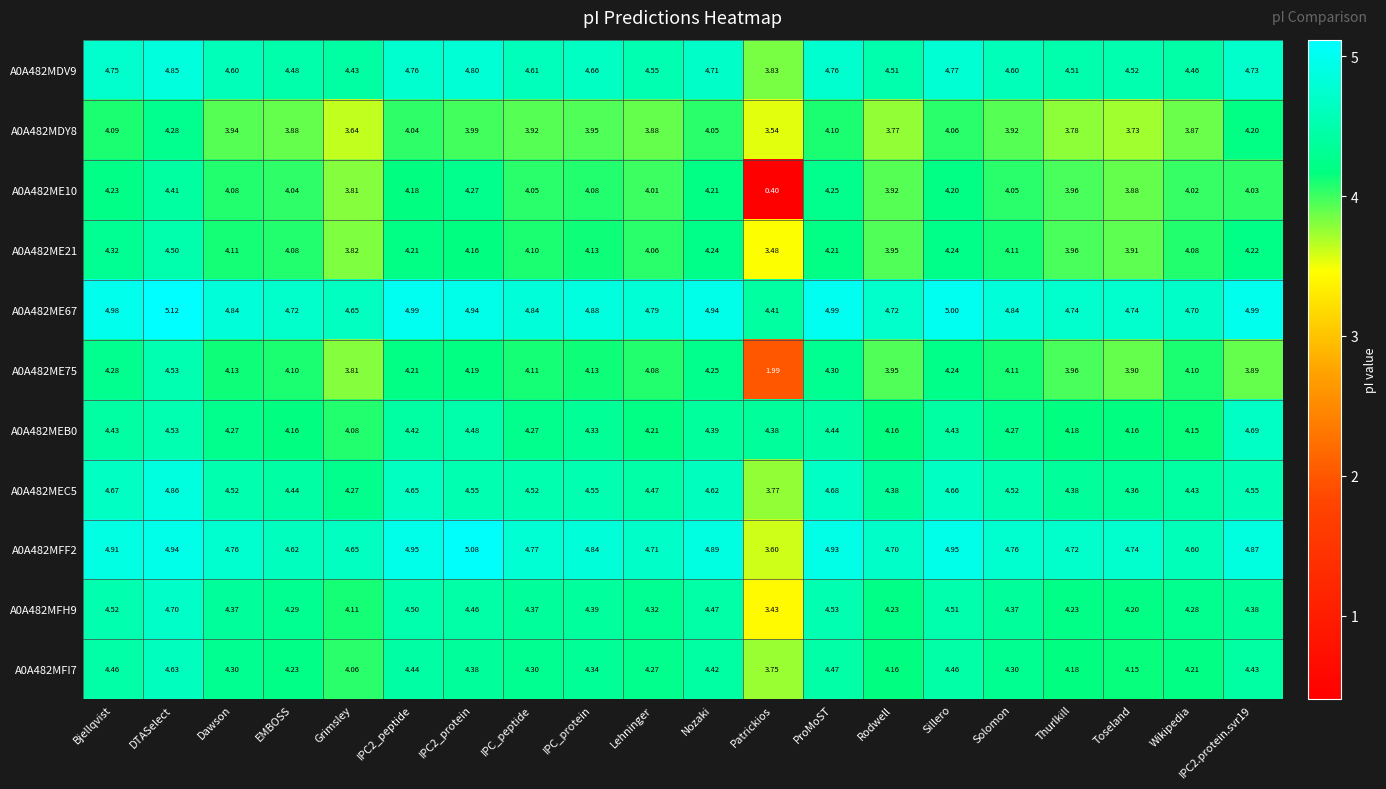

Where is A0A482ME10 nearest to the value 2?

Patrickios